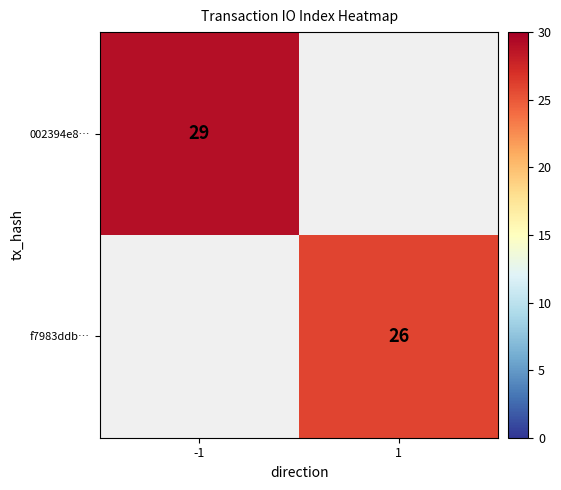

Is the value of f7983ddb… at 1 greater than the value of 002394e8… at -1?

No